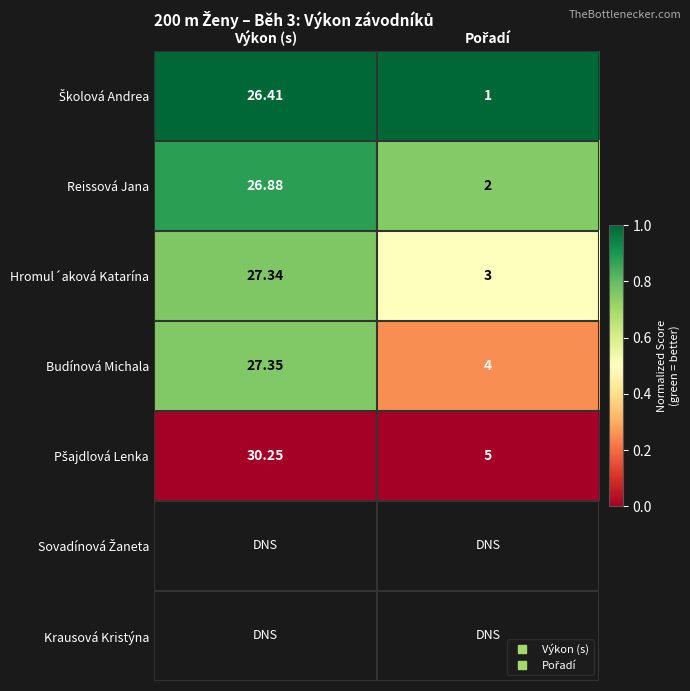

Read the Budínová Michala value at Pořadí.

0.2